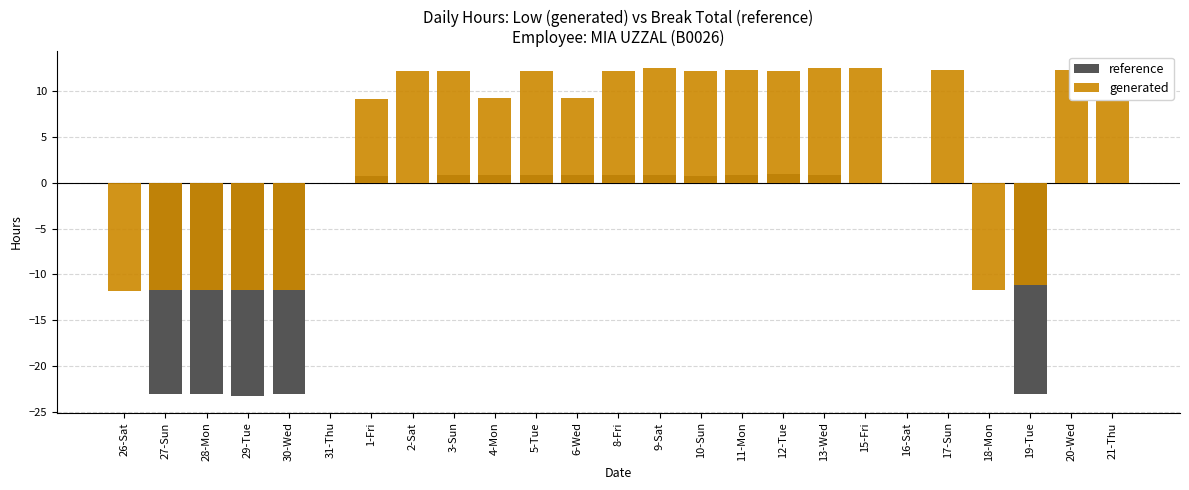

What is the highest value of the generated series?

12.6